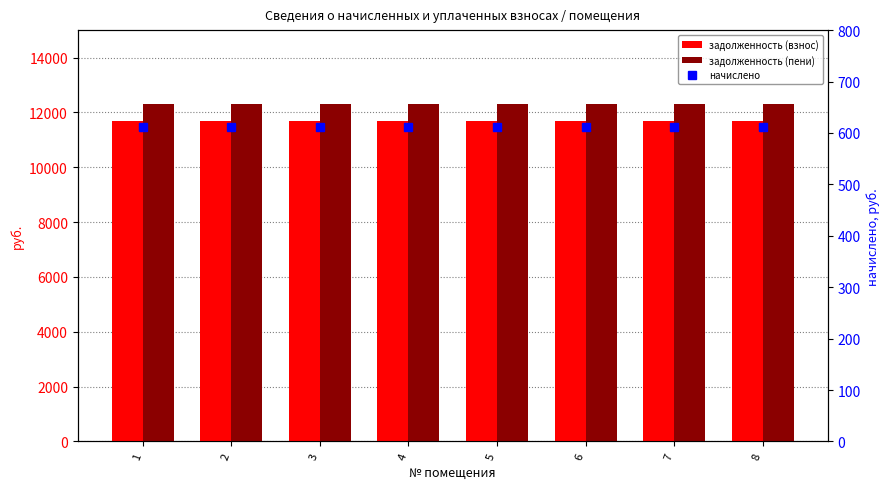

Reading left to right, extract all data points from this chart.

задолженность (взнос): 11694.2	11694.2	11694.2	11694.2	11694.2	11694.2	11694.2	11694.2
задолженность (пени): 12306.6	12306.6	12306.6	12306.6	12306.6	12306.6	12306.6	12306.6
начислено: 612.4	612.4	612.4	612.4	612.4	612.4	612.4	612.4